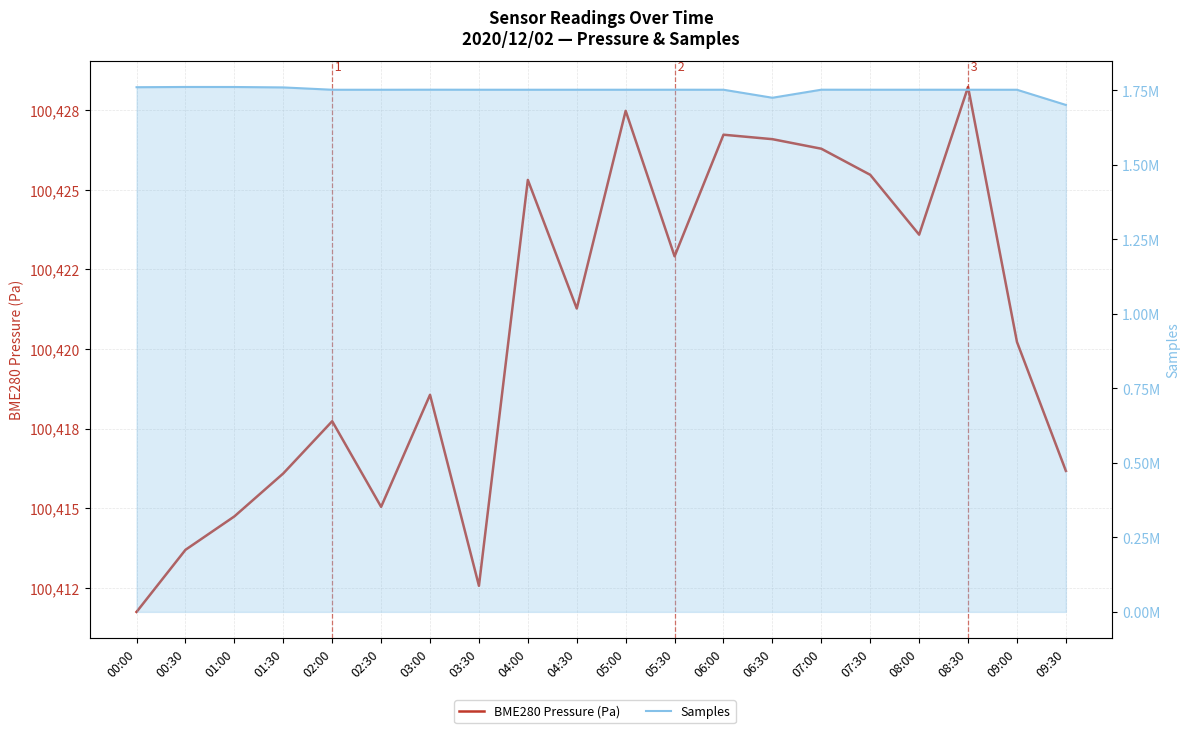

True or false: BME280 Pressure (Pa) and Samples intersect in this chart.

False